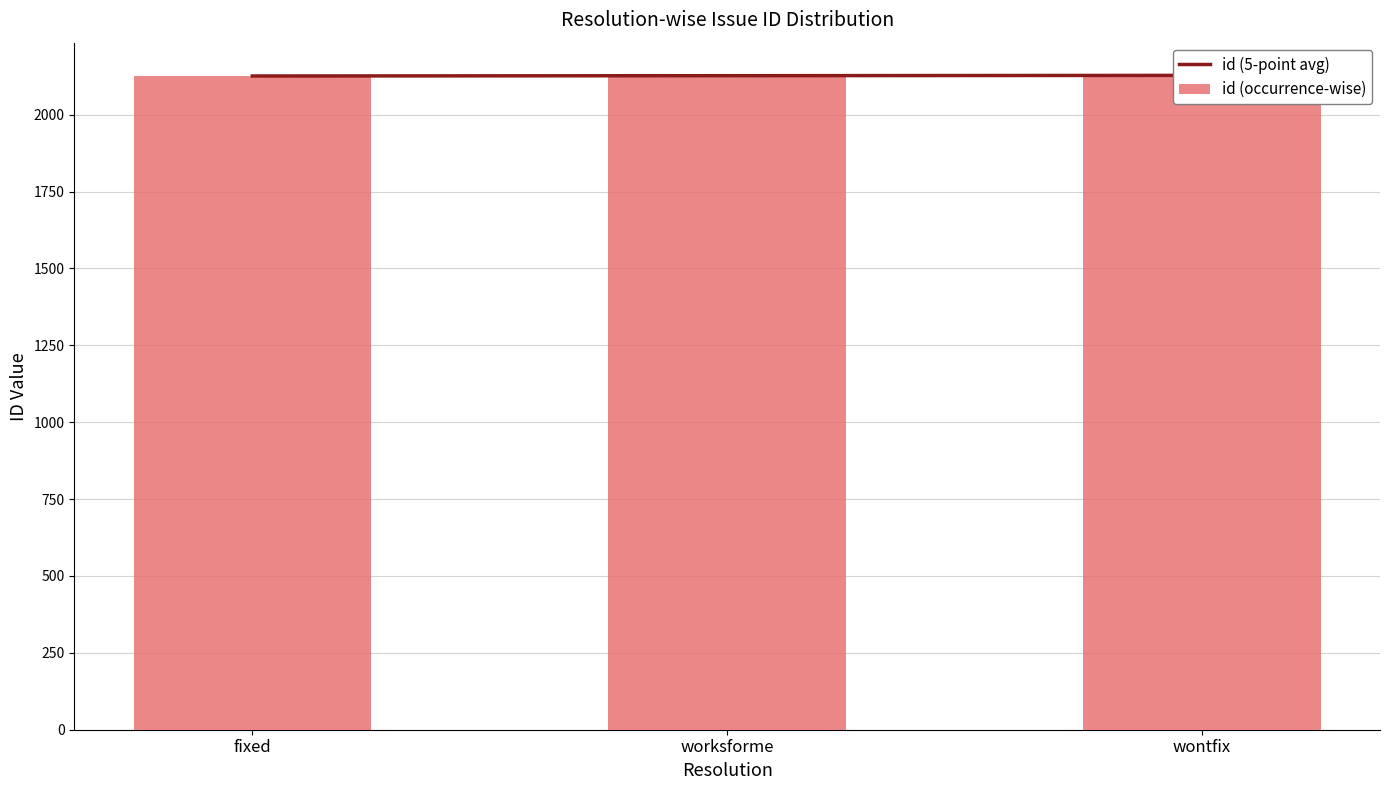

Reading left to right, extract all data points from this chart.

id (5-point avg): fixed=2126	worksforme=2127	wontfix=2128
id (occurrence-wise): fixed=2126	worksforme=2127	wontfix=2128